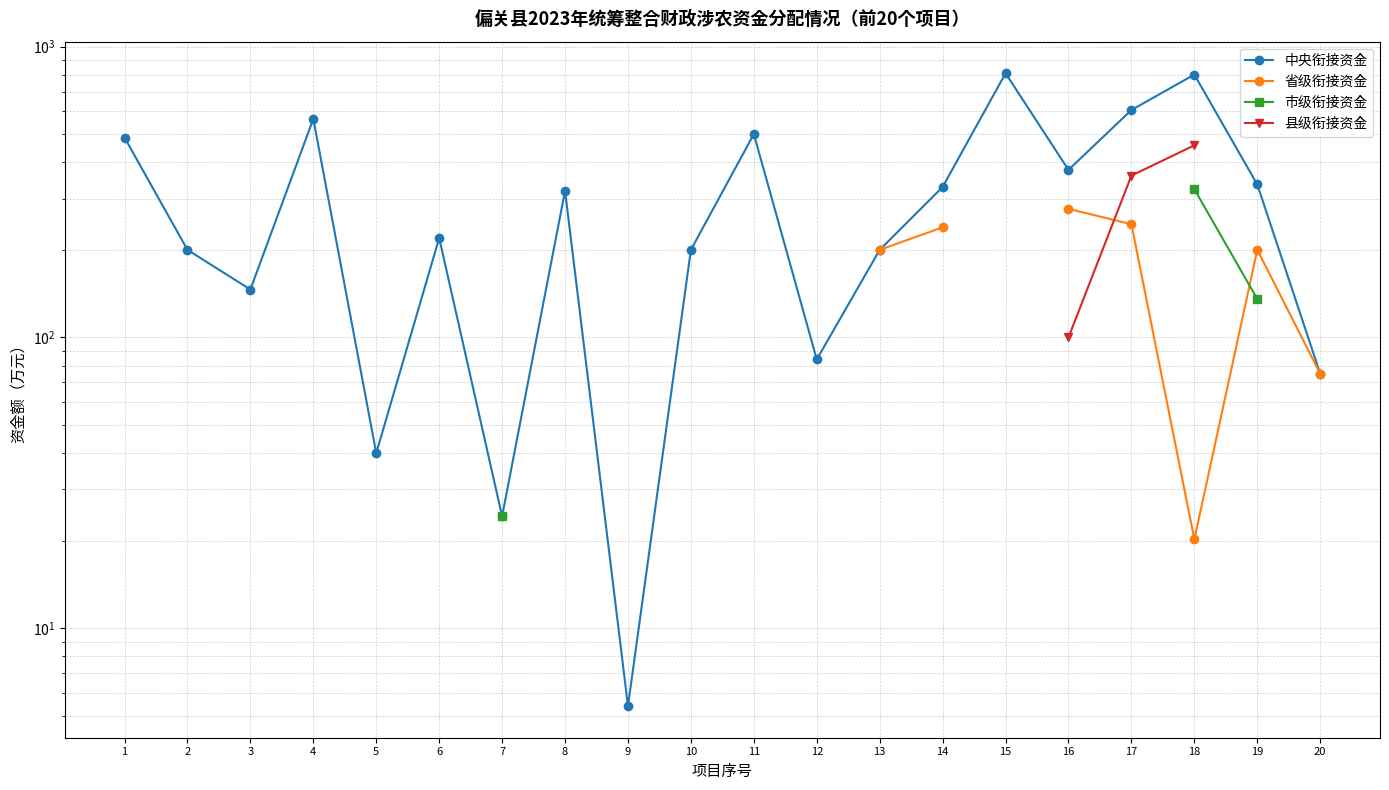

True or false: 省级衔接资金 and 中央衔接资金 cross at least once.

False